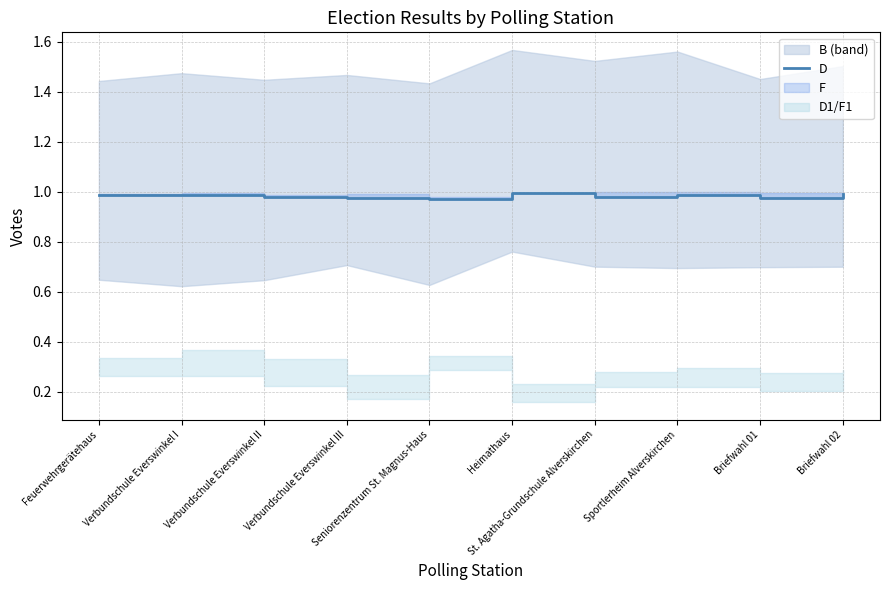

List the labels in order of value, smallest first.

Seniorenzentrum St. Magnus-Haus, Briefwahl 01, Verbundschule Everswinkel III, Verbundschule Everswinkel II, St. Agatha-Grundschule Alverskirchen, Feuerwehrgerätehaus, Verbundschule Everswinkel I, Sportlerheim Alverskirchen, Briefwahl 02, Heimathaus